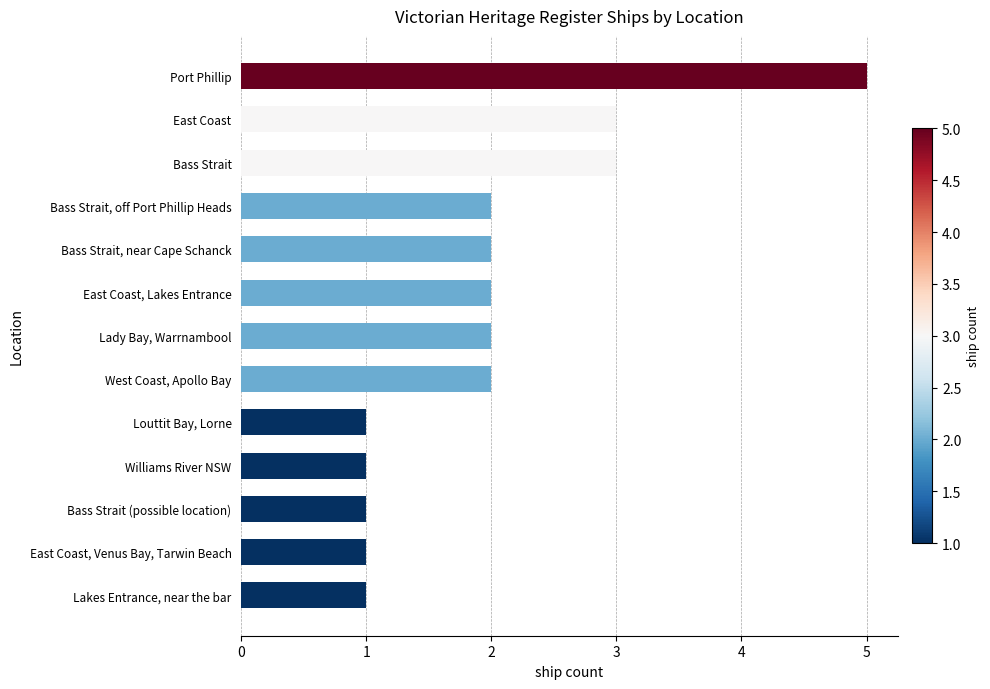

The chart shows a value of 2 at Williams River NSW. True or false?

False